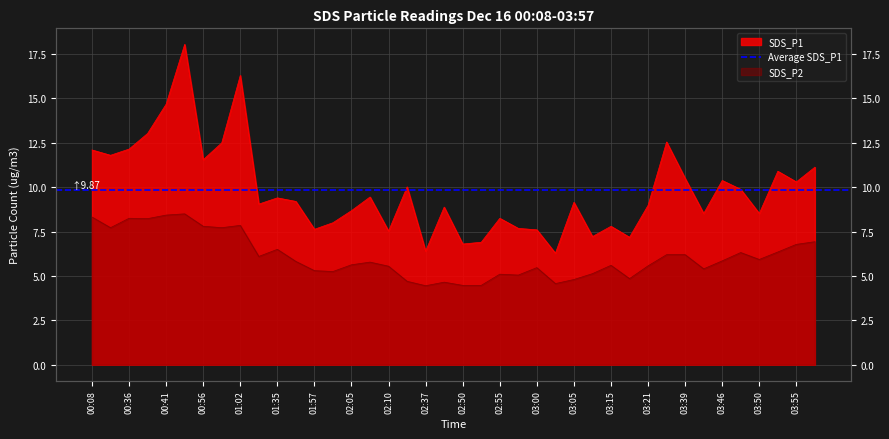

List the series in order of their overall mean, lowest first.

SDS_P2, SDS_P1